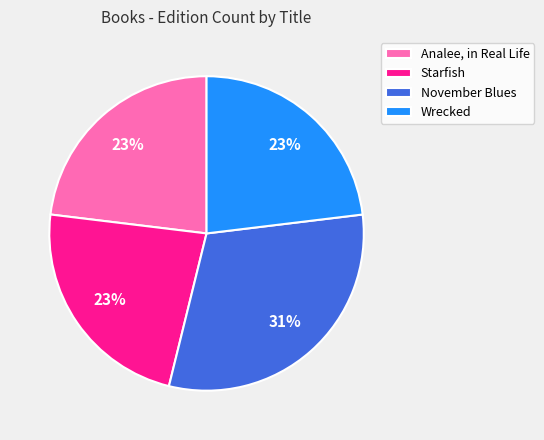

What percentage is the November Blues slice, to the nearest percent?

31%